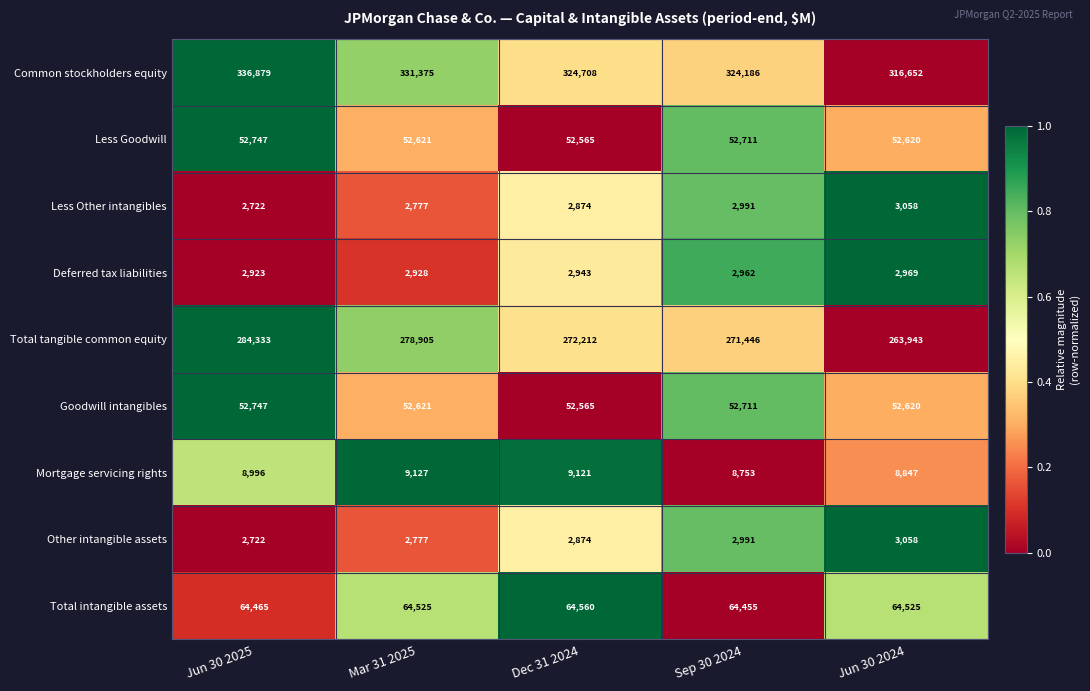

Is it true that Total intangible assets equals 21132 at Dec 31 2024?

False